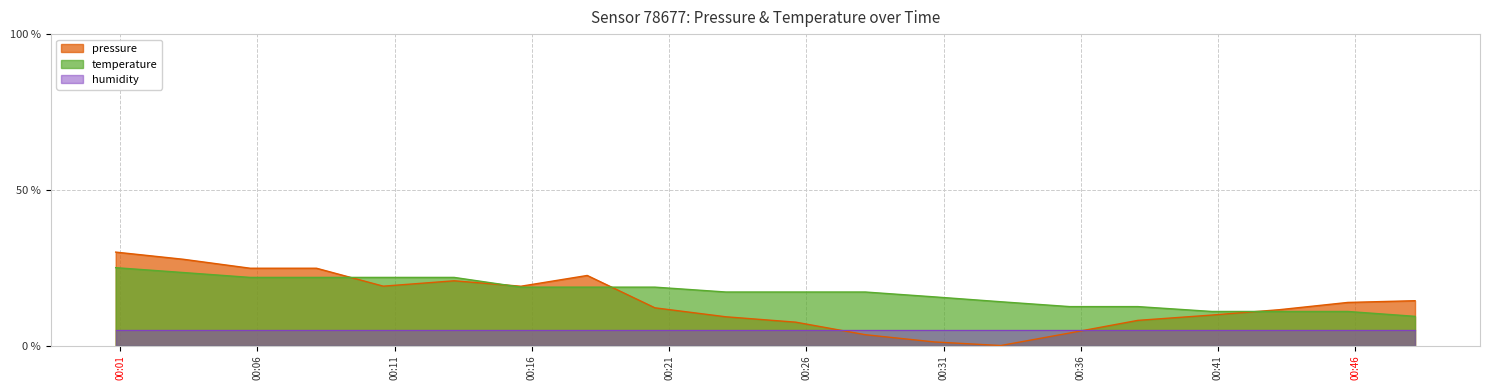

Rank the series by their maximum value, from highest to lowest.

pressure, temperature, humidity